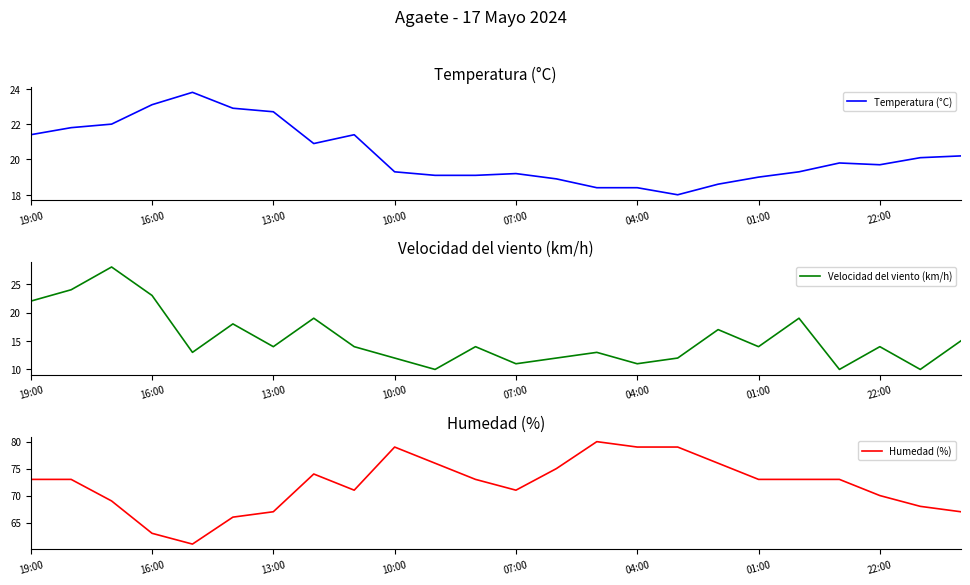

What is the maximum value for Temperatura (°C)?

23.8